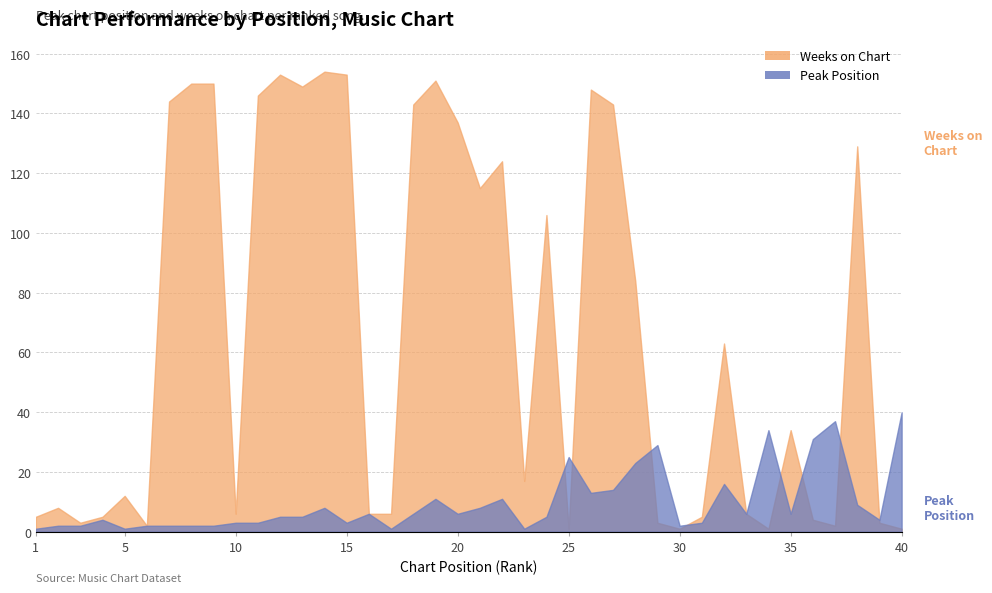

What is the minimum value for Weeks on Chart?

1